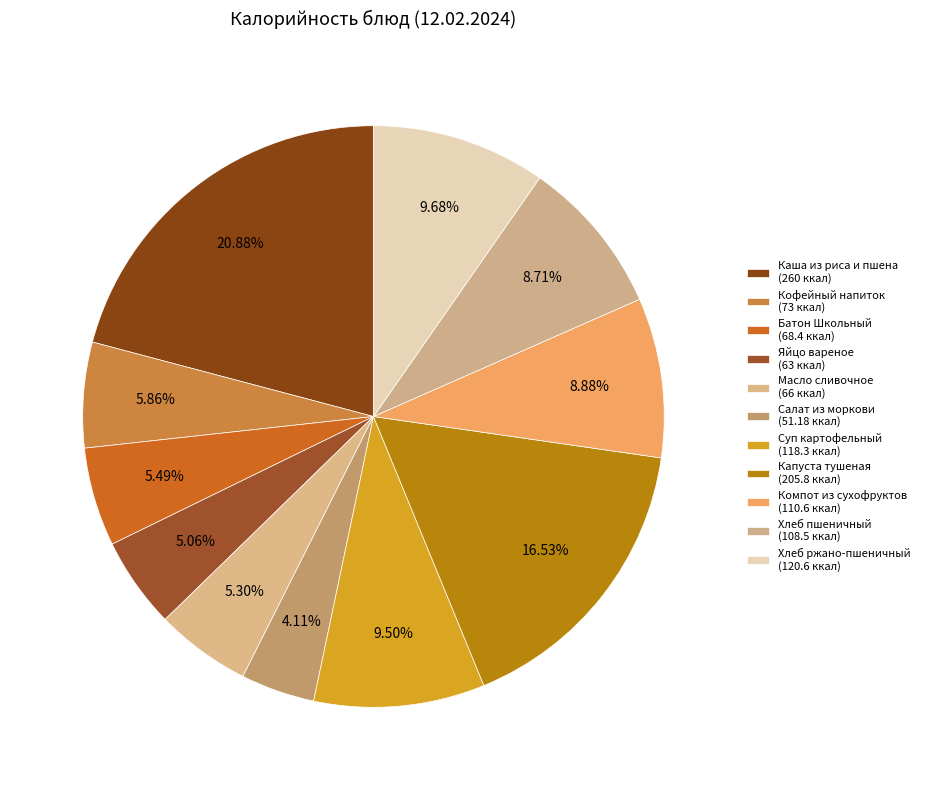

How many segments does this pie chart have?

11